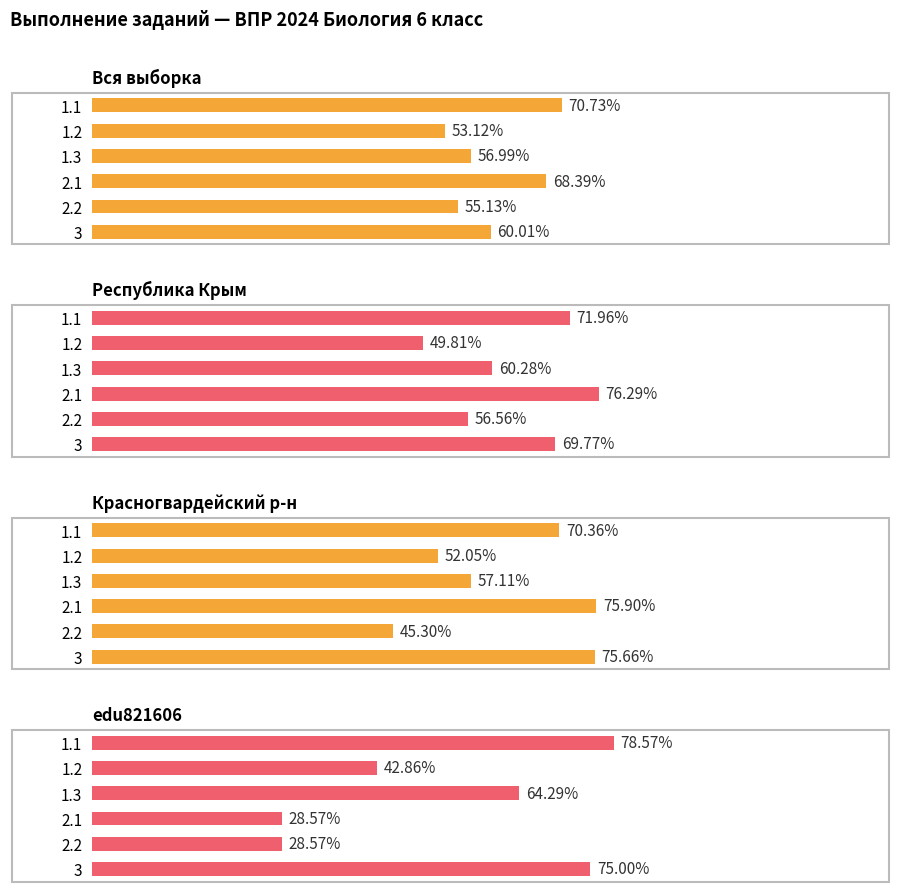

Reading left to right, list all the values displayed in this chart.

Вся выборка: 60.0	55.1	68.4	57.0	53.1	70.7
Республика Крым: 69.8	56.6	76.3	60.3	49.8	72.0
Красногвардейский р-н: 75.7	45.3	75.9	57.1	52.0	70.4
edu821606: 75.0	28.6	28.6	64.3	42.9	78.6